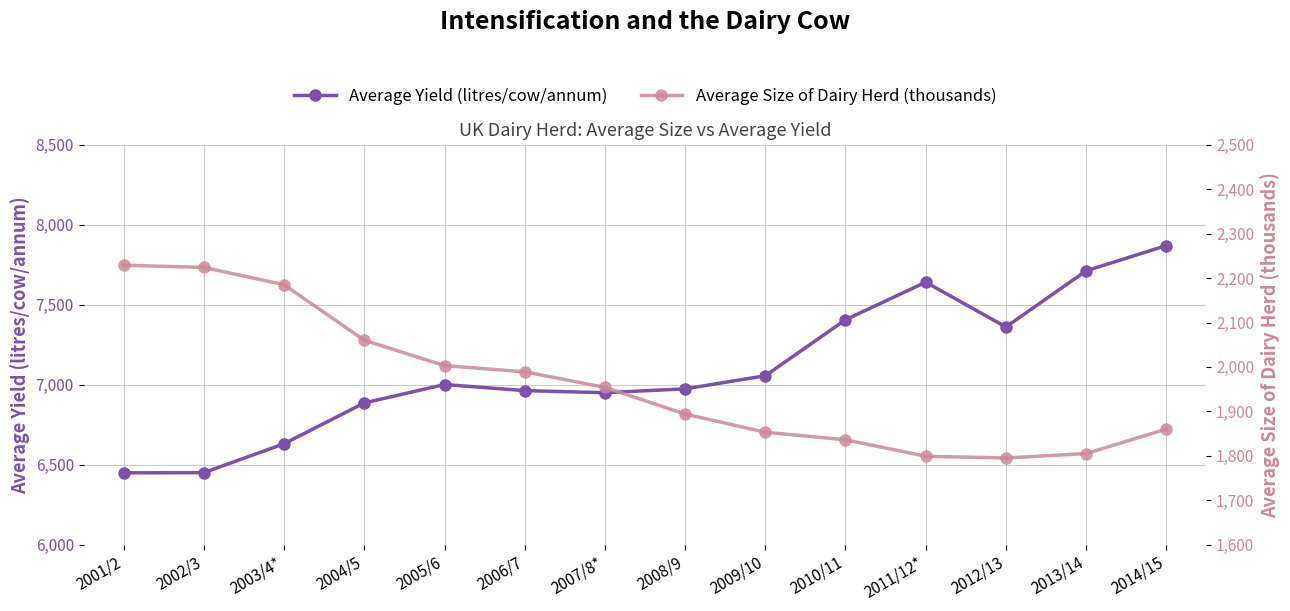

Reading left to right, what are all the values shown in this chart?

Average Yield (litres/cow/annum): 6449	6450	6631	6886	7001	6963	6950	6974	7056	7406	7641	7361	7712	7870
Average Size of Dairy Herd (thousands): 2229	2224	2185	2060	2003	1989	1954	1894	1853	1836	1799	1795	1805	1860